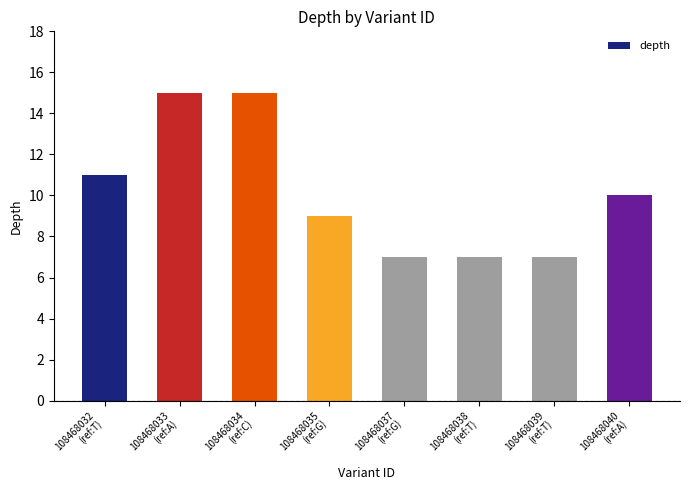

What value does the data have at 108468039
(ref:T)?

7